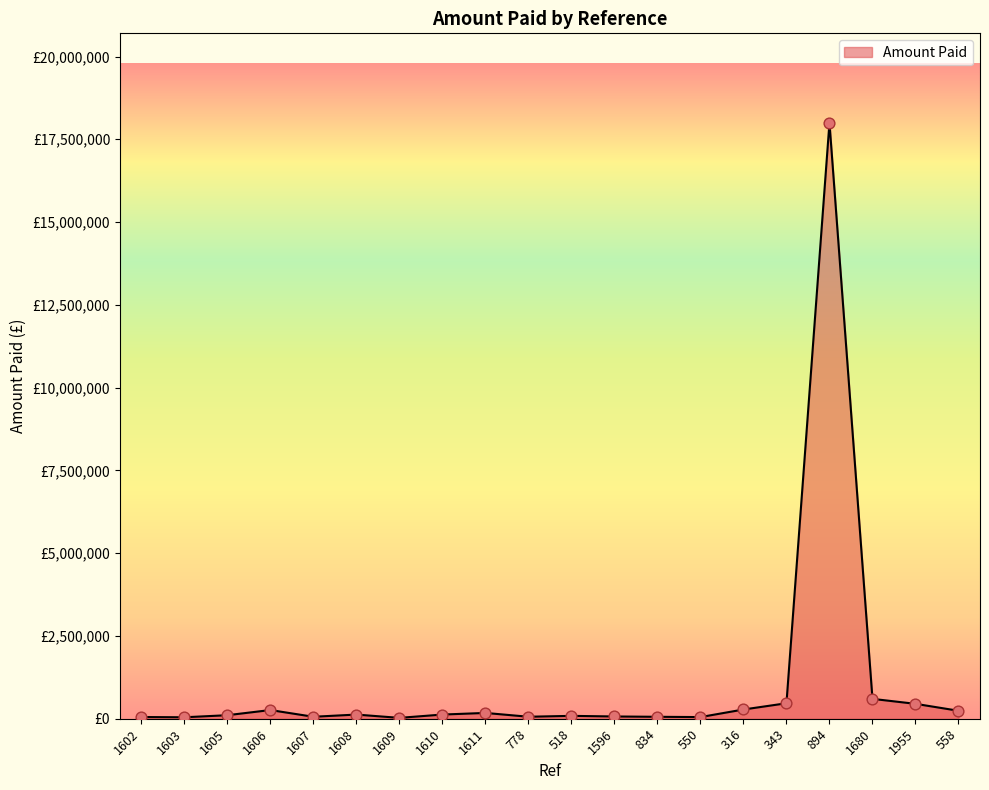

What is the ratio of the value at 778 to the value at 1603?

1.4